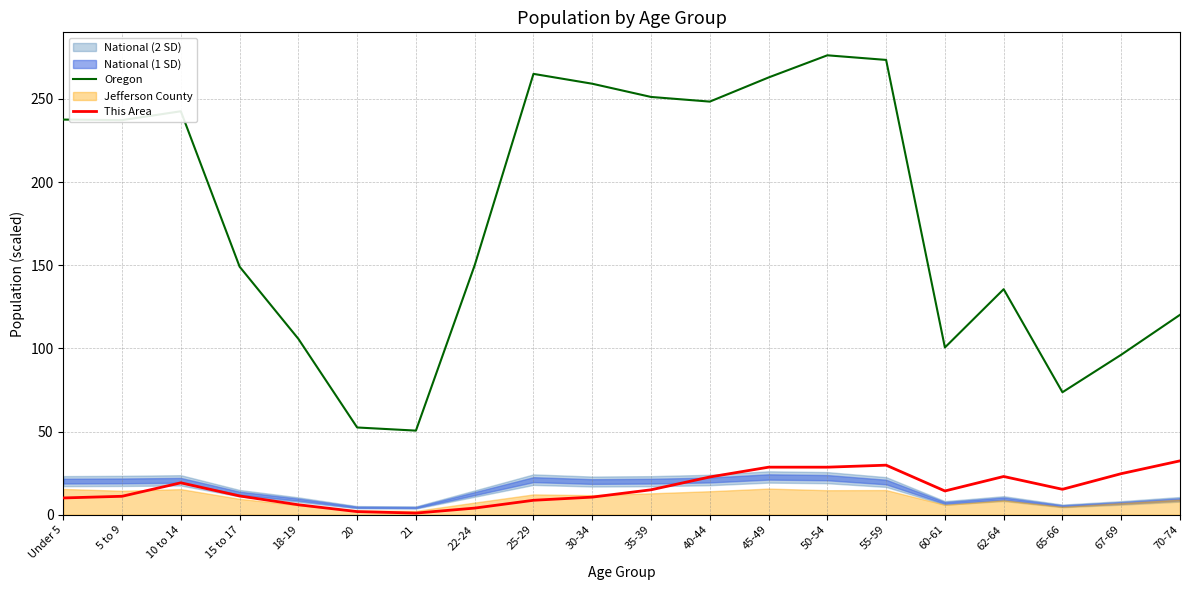

True or false: Oregon and This Area intersect in this chart.

False